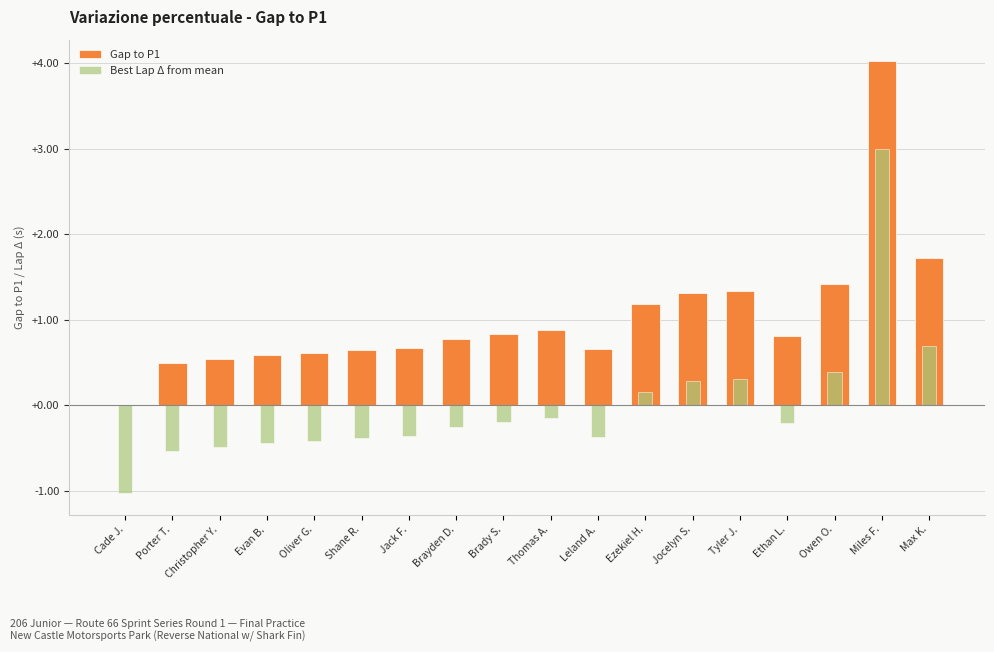

True or false: Best Lap Δ from mean has a value of -0.2 at Thomas A..

False